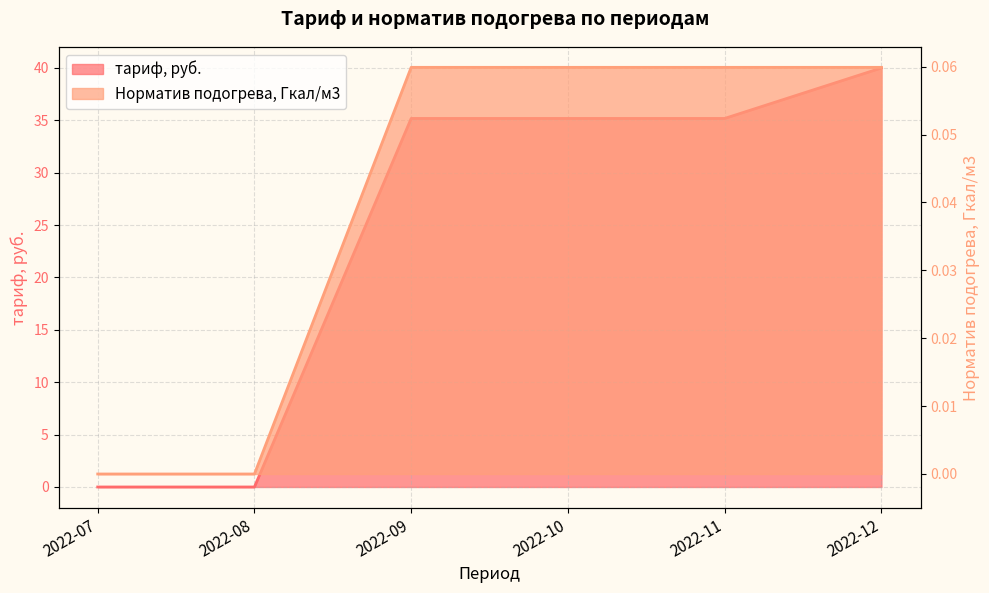

List the labels in order of Норматив подогрева, Гкал/м3 value, largest first.

2022-09, 2022-10, 2022-11, 2022-12, 2022-07, 2022-08